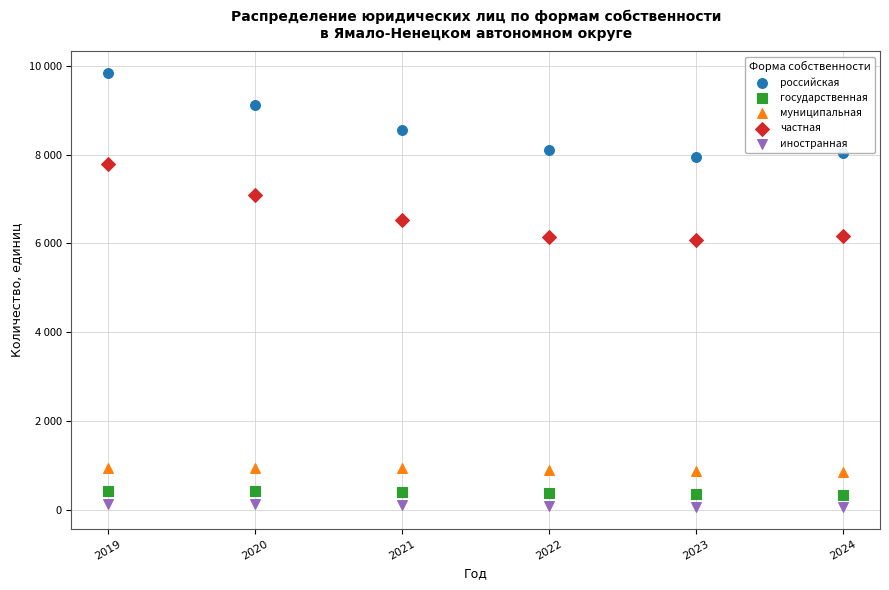

What are all the series names shown in the legend?

российская, государственная, муниципальная, частная, иностранная